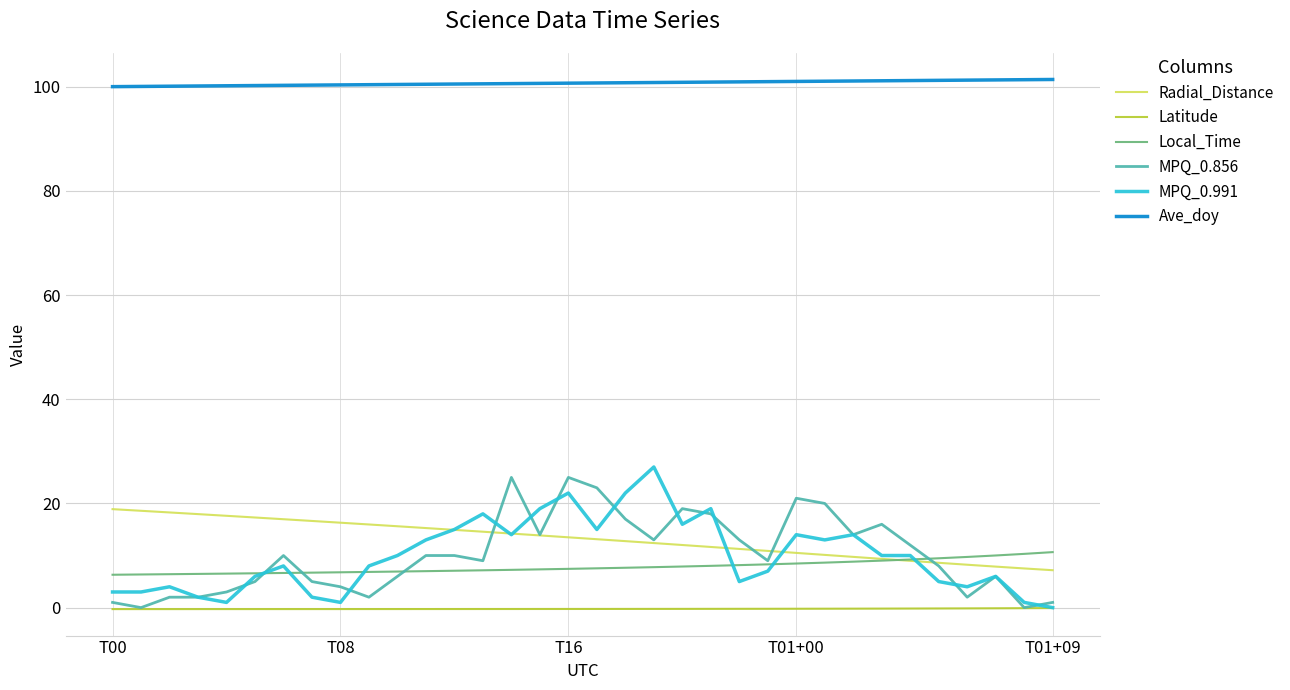

True or false: Local_Time and Latitude cross at least once.

False